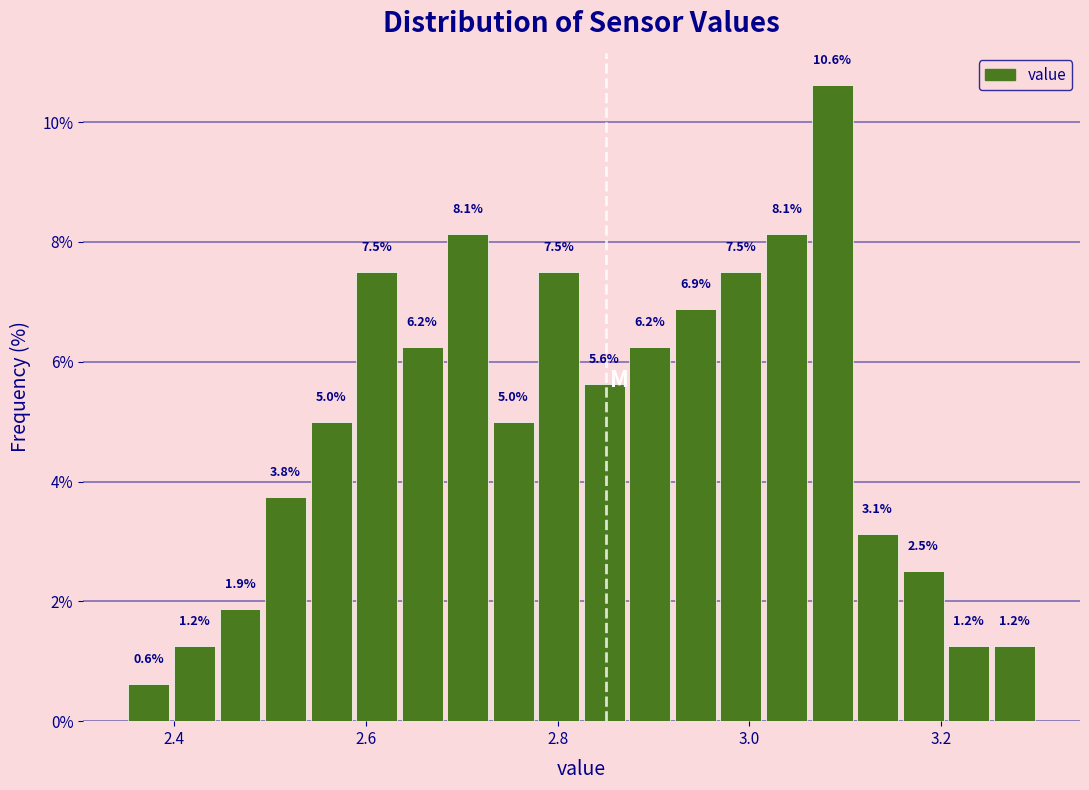

Around what value on the x-axis is the tallest bar? Give the approximate position of its centre, as read against the axis.

3.08